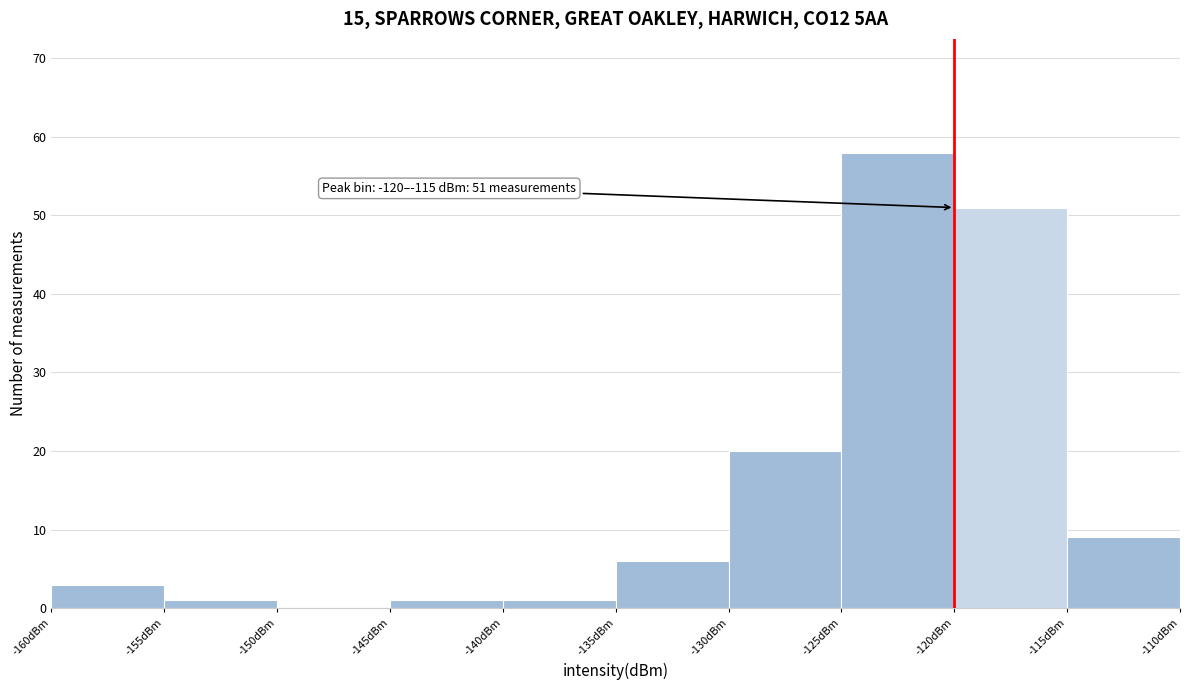

Which range on the x-axis has the tallest bar?

-125 to -120